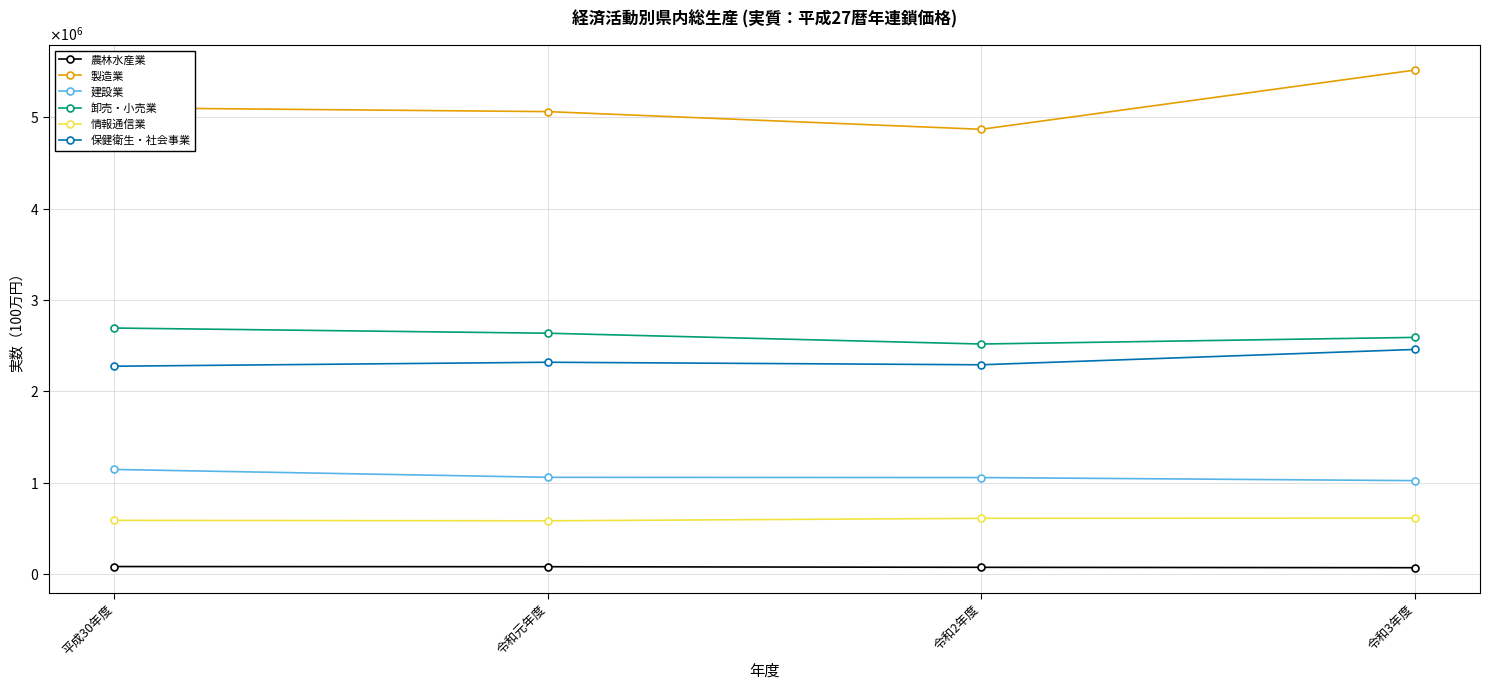

At which label is 卸売・小売業 closest to 2606426?

令和3年度